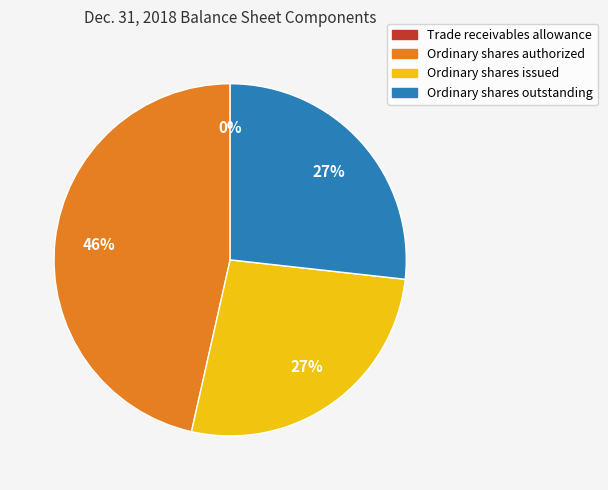

Which category has the biggest portion of the pie?

Ordinary shares authorized